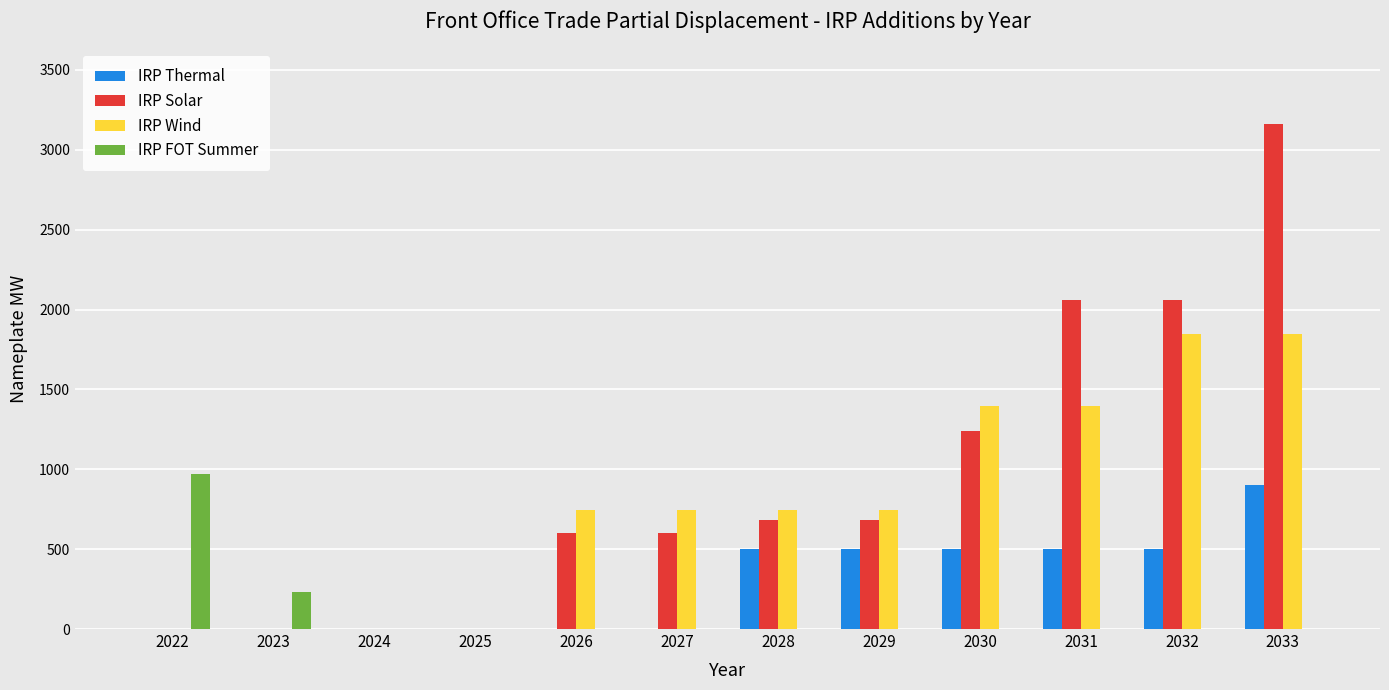

Which series changed the most between 2024 and 2027?

IRP Wind